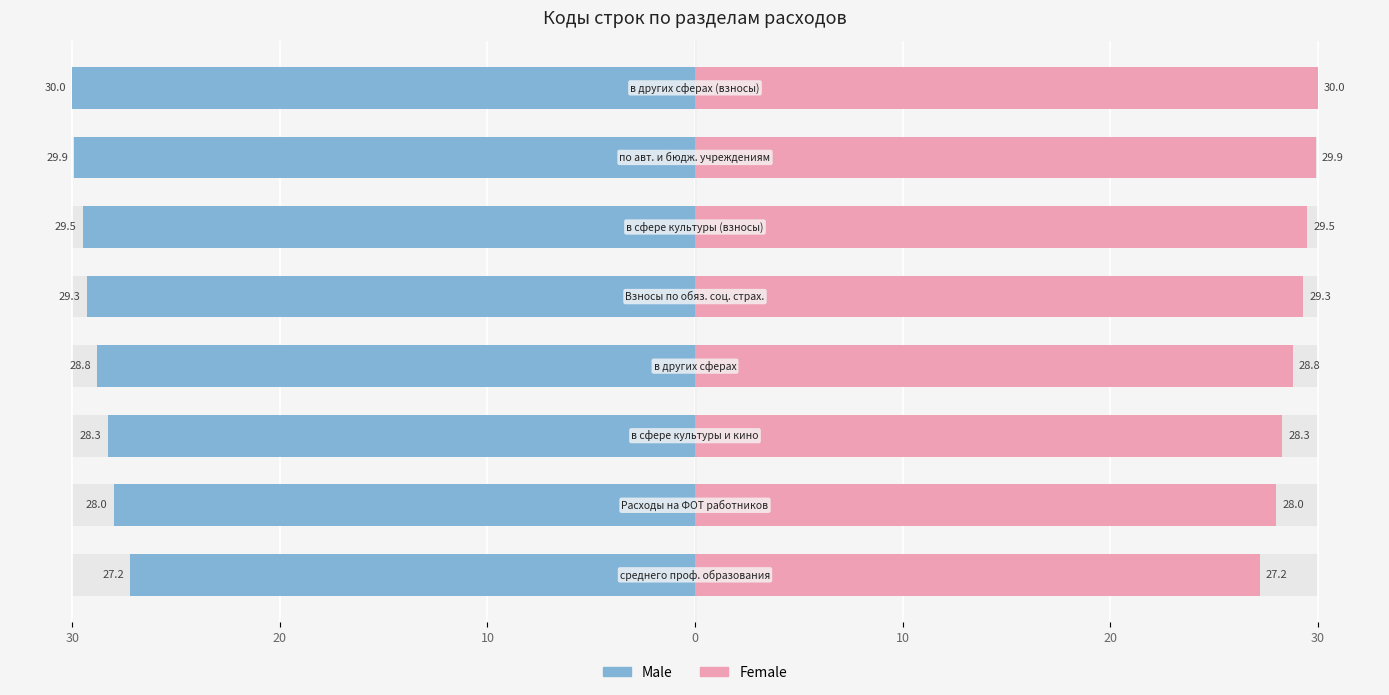

Which series has the widest spread of values?

Male